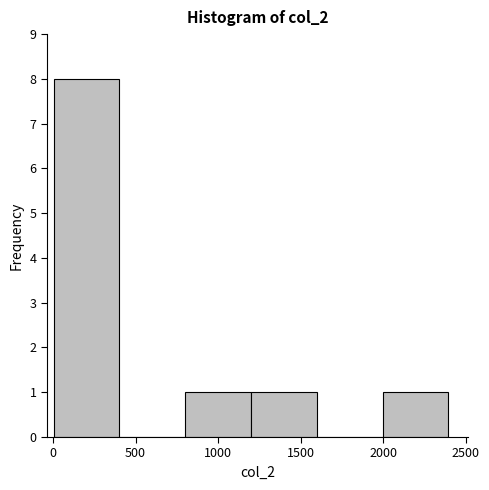

How tall is the bar that spans 0 to 400 on the x-axis? Neither the bar edges nor the heights are printed on the chart, so give them approximately, as read against the axes.

8